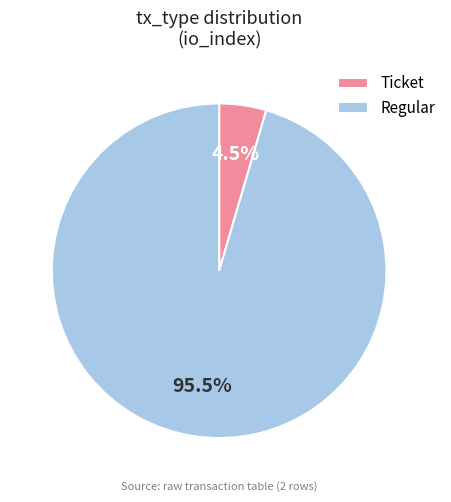

Between Ticket and Regular, which is larger?

Regular